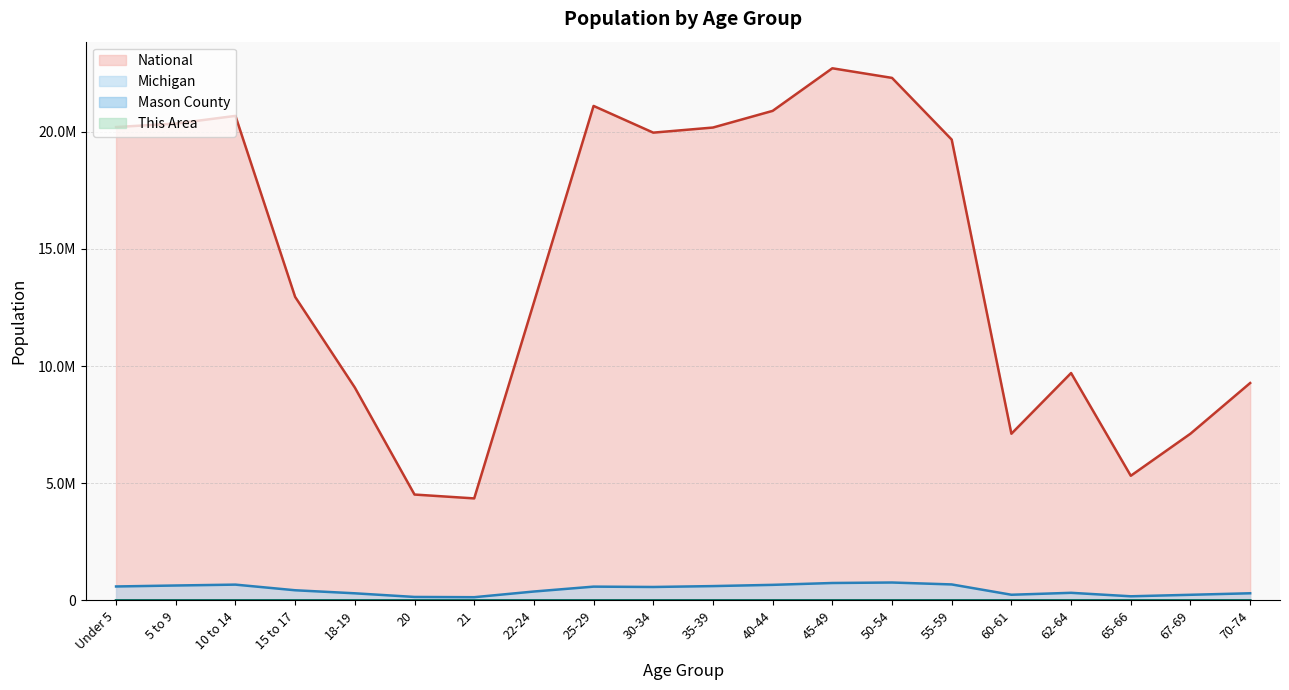

At 25-29, list the series in order from largest to smallest.

National, Michigan, Mason County, This Area